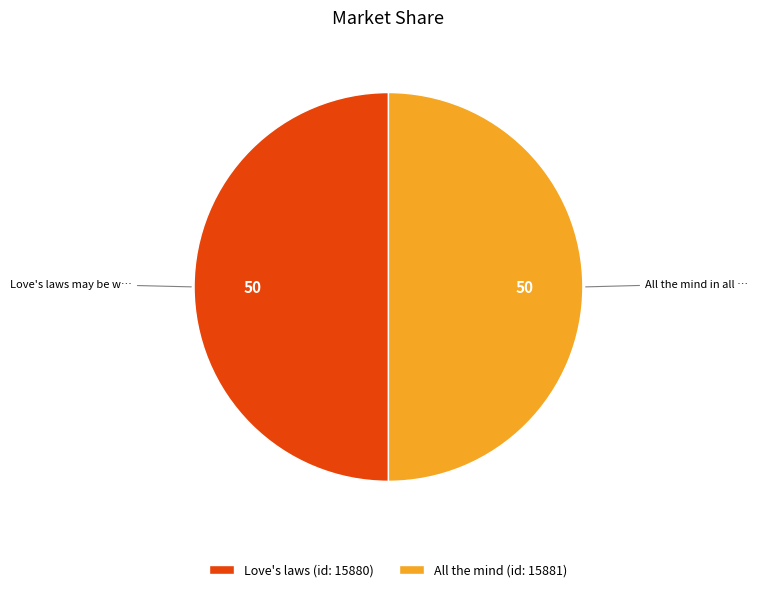

Is it true that All the mind (id: 15881) is 50% of the pie?

True